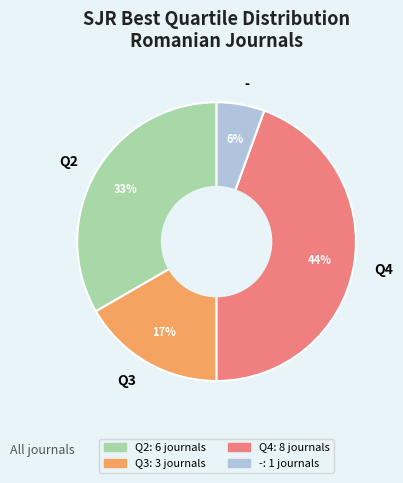

Is Q3 the majority of the pie?

No